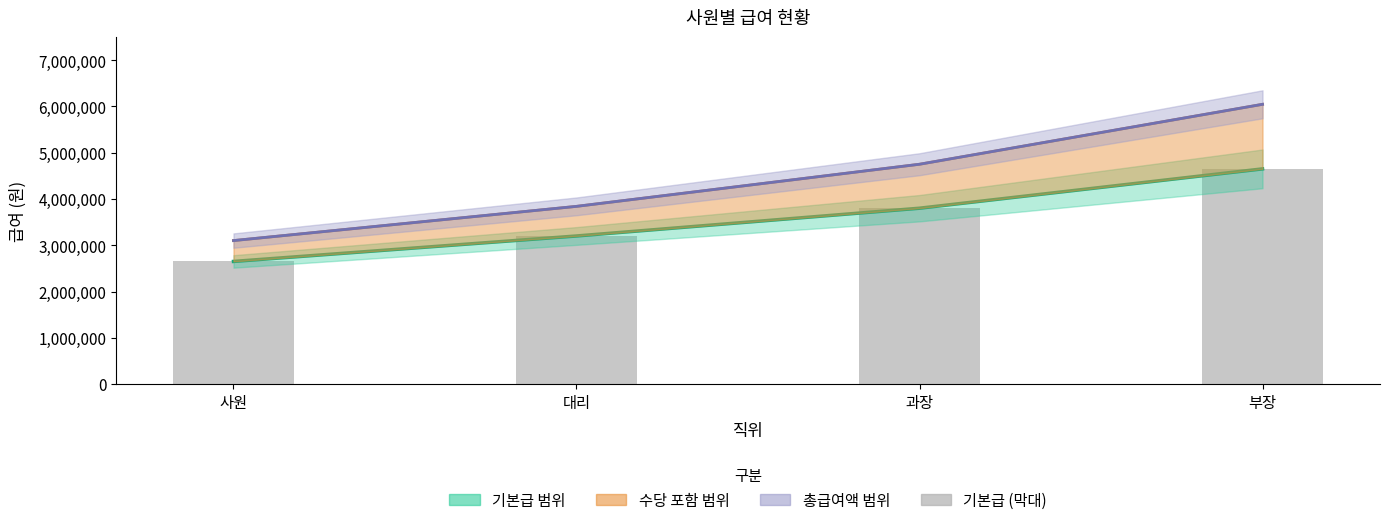

Reading left to right, list all the values displayed in this chart.

사원=2650000	대리=3200000	과장=3800000	부장=4650000